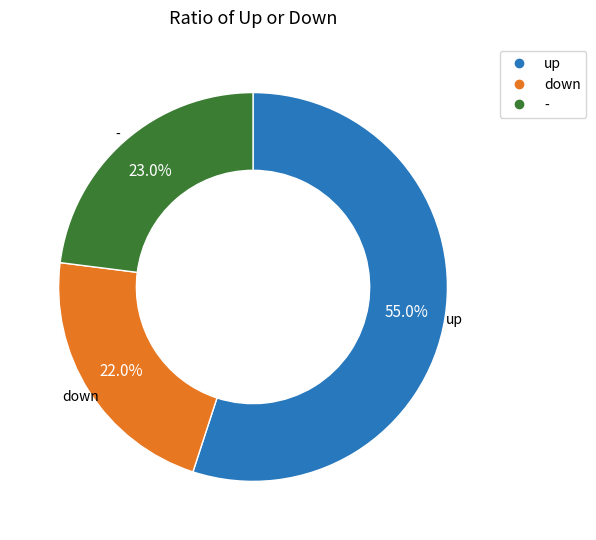

What percentage is the - slice, to the nearest percent?

23%